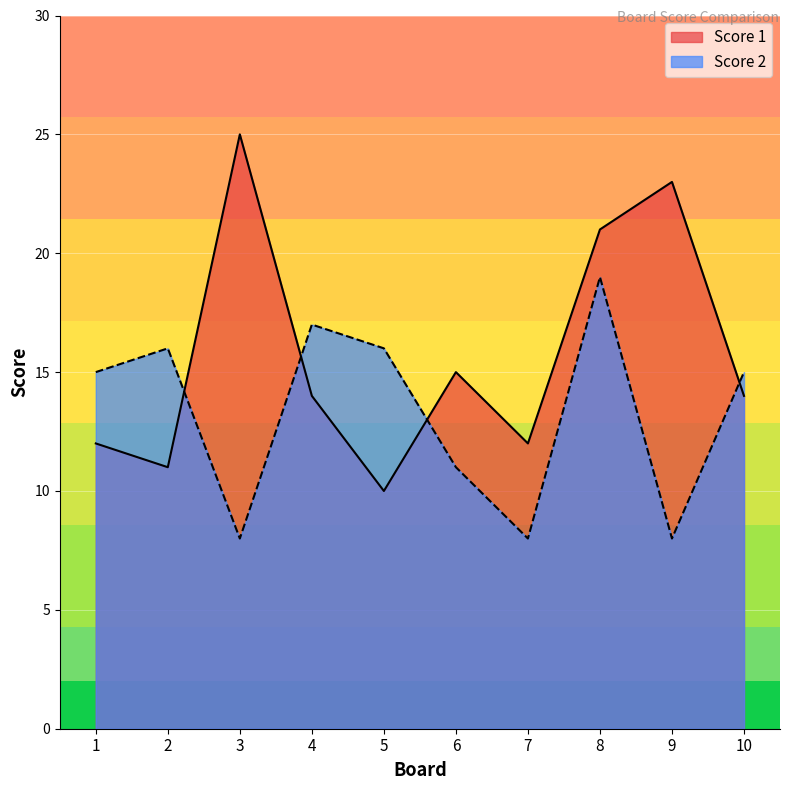

Which series changed the most between 2 and 6?

Score 2